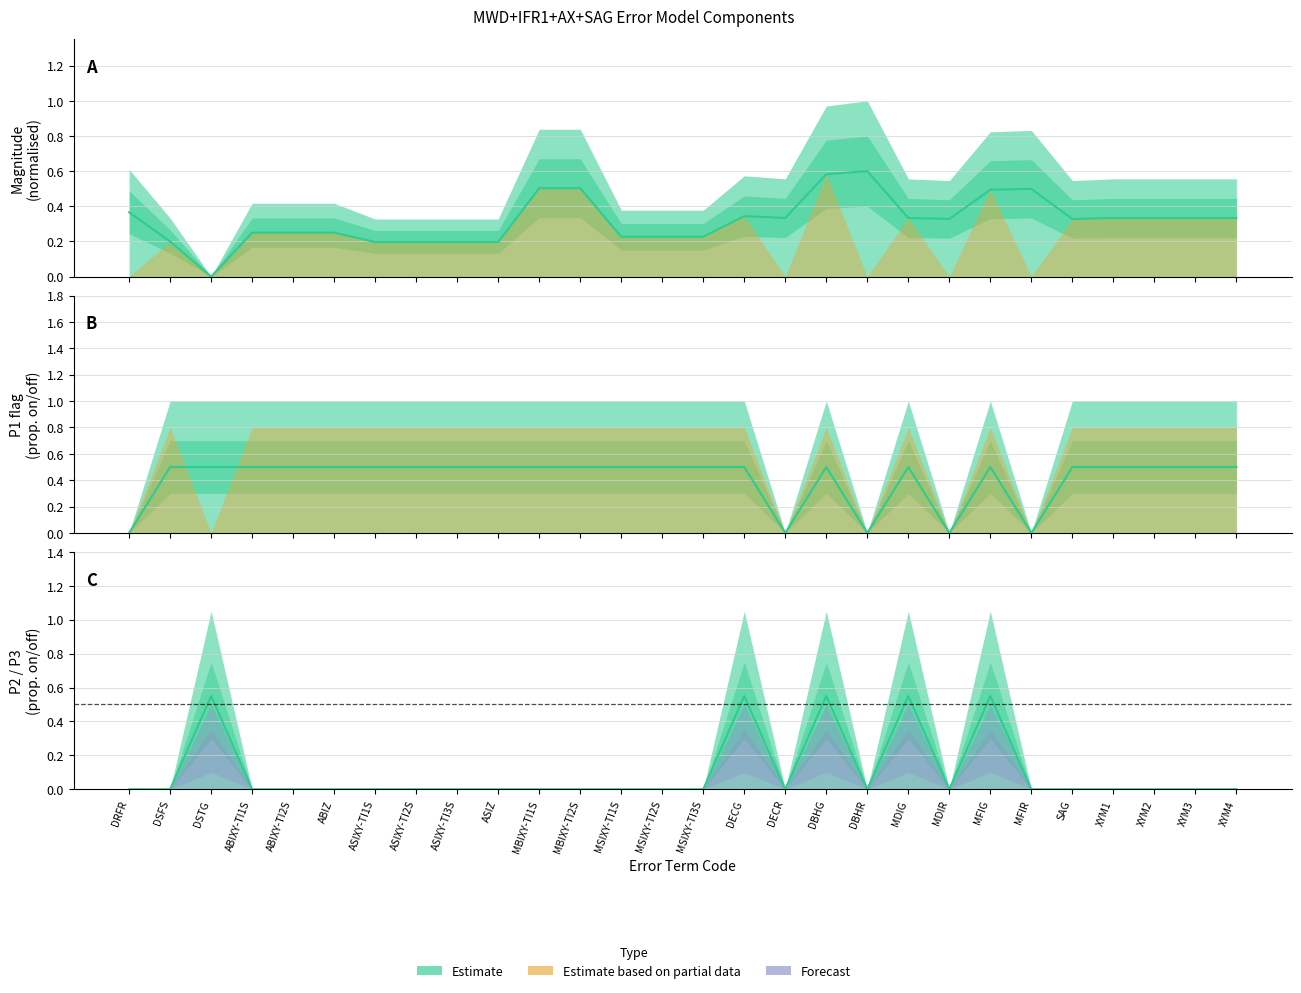

List the series in order of their peak value, lowest first.

P1, P2